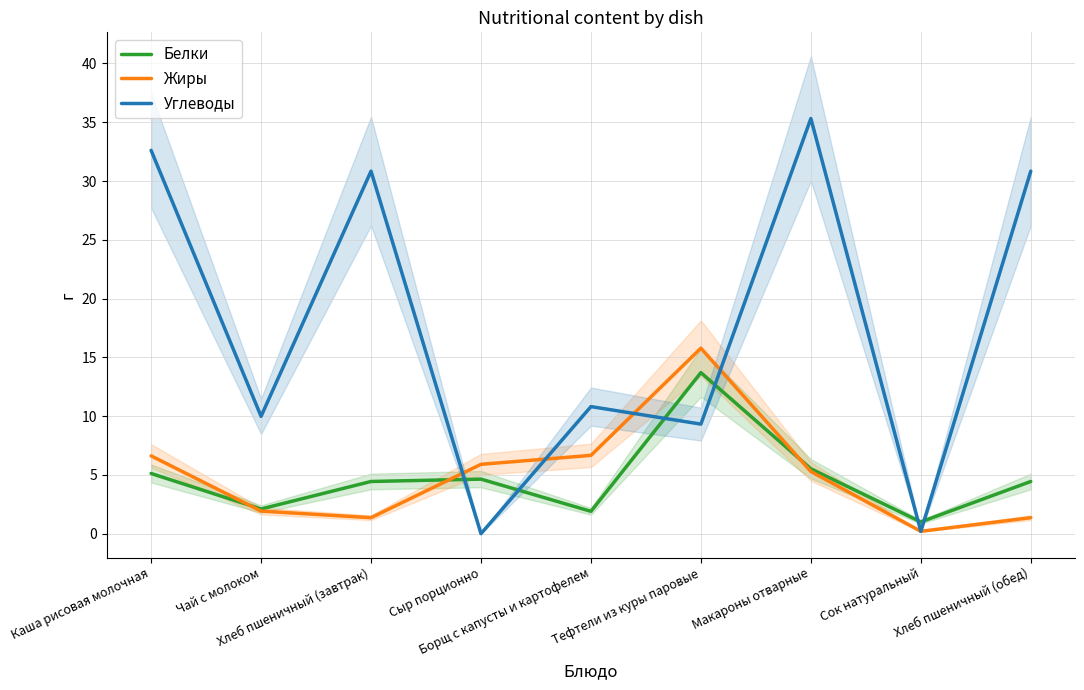

What is the value of the Углеводы point at the 6th from the left?

9.3